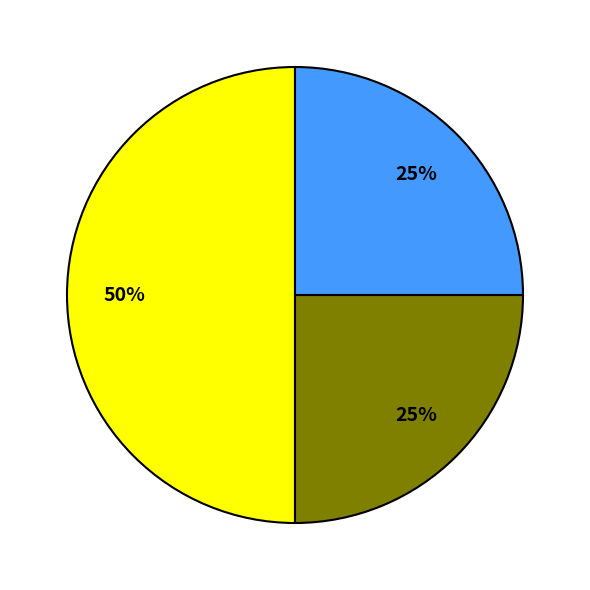

To the nearest percent, what is the difference between the largest and smallest slice percentages?

25%